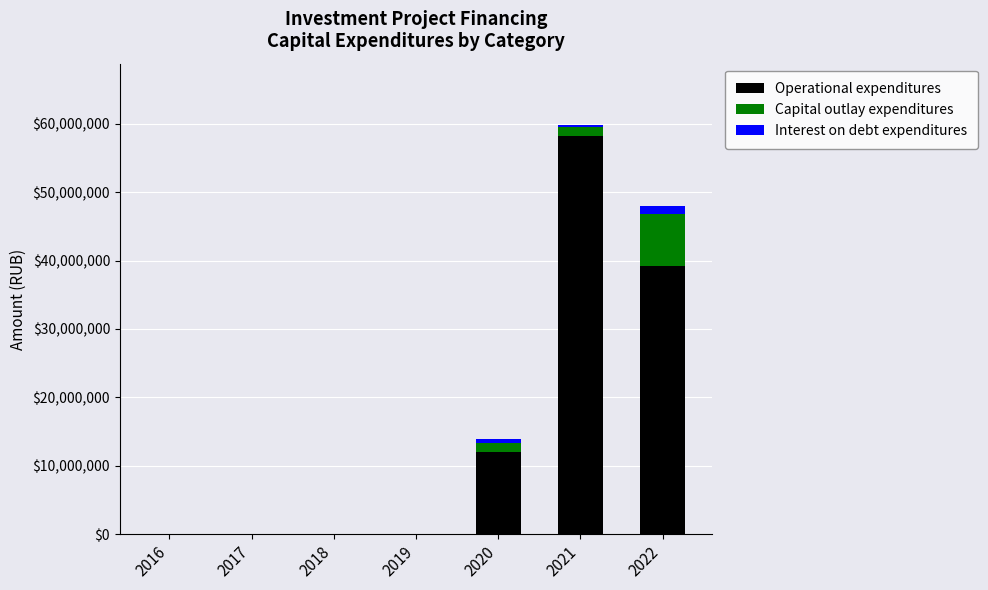

Are the bars horizontal?

No